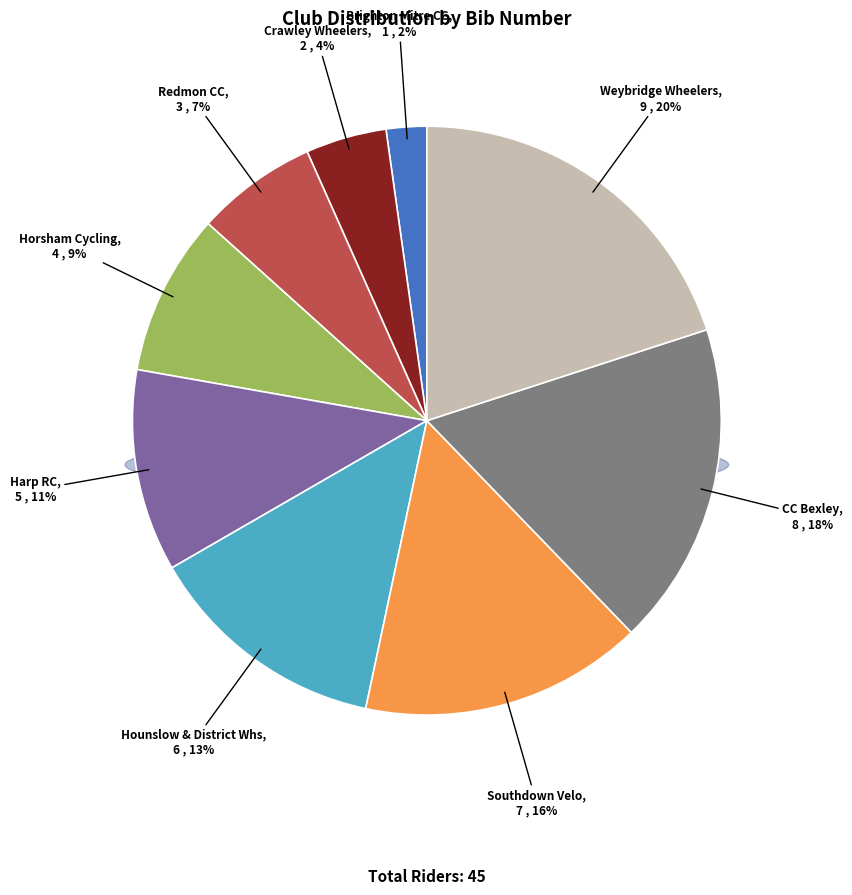

How many slices are in this pie chart?

9